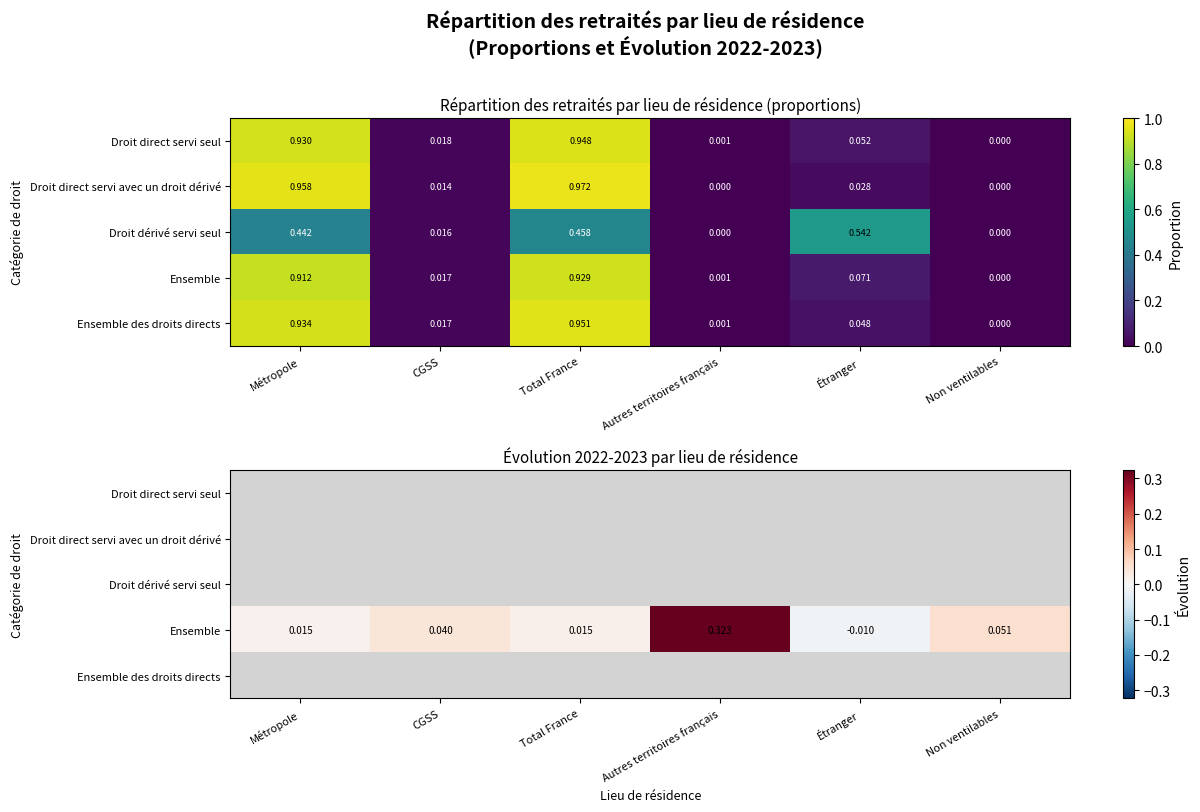

The Ensemble series shows 0.0 at Métropole. True or false?

False